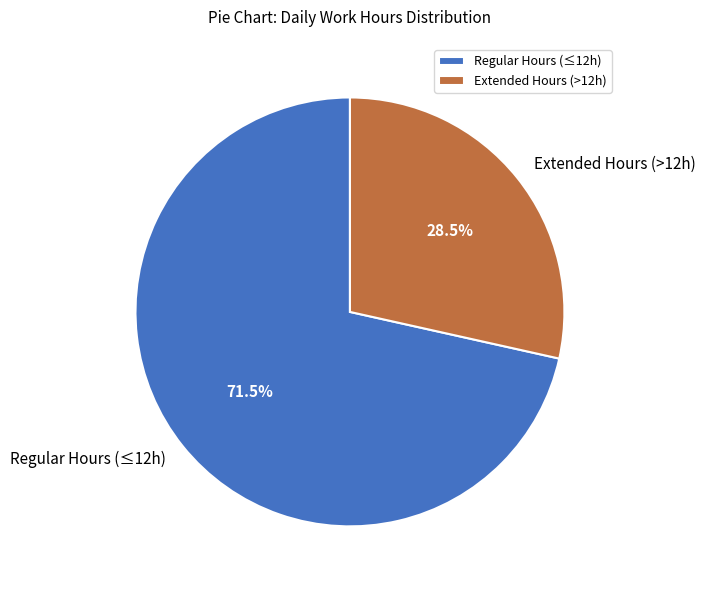

What is the smallest slice in the pie chart?

Extended Hours (>12h)